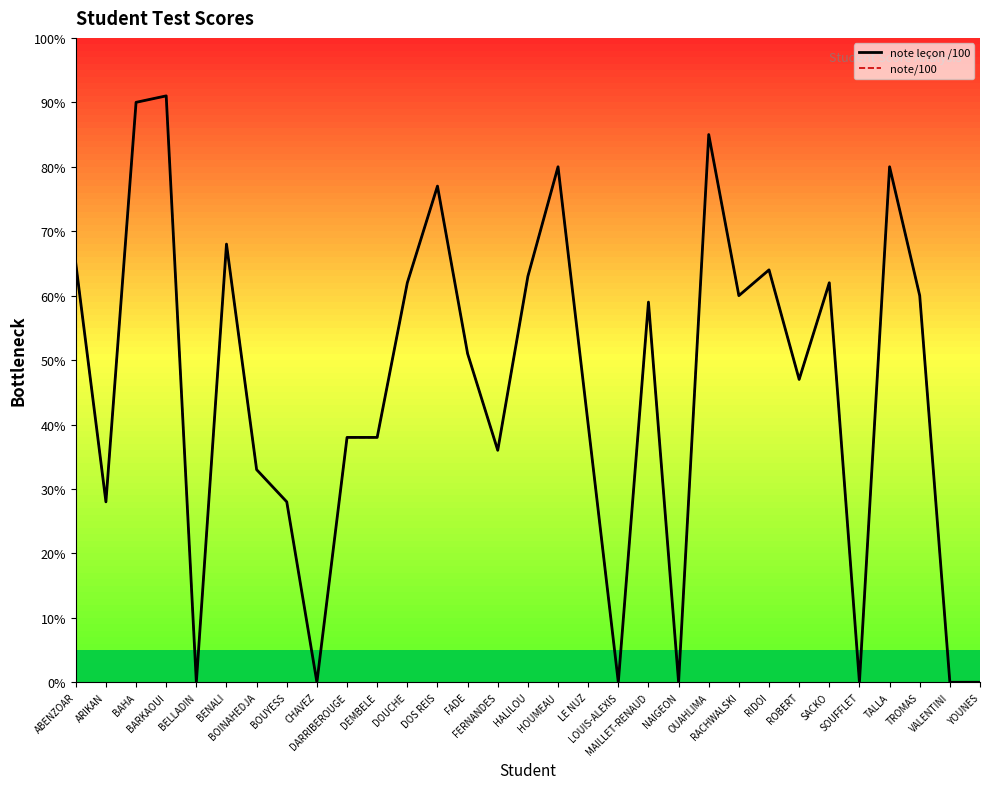

Where does the note leçon /100 series first go above 51?

ABENZOAR